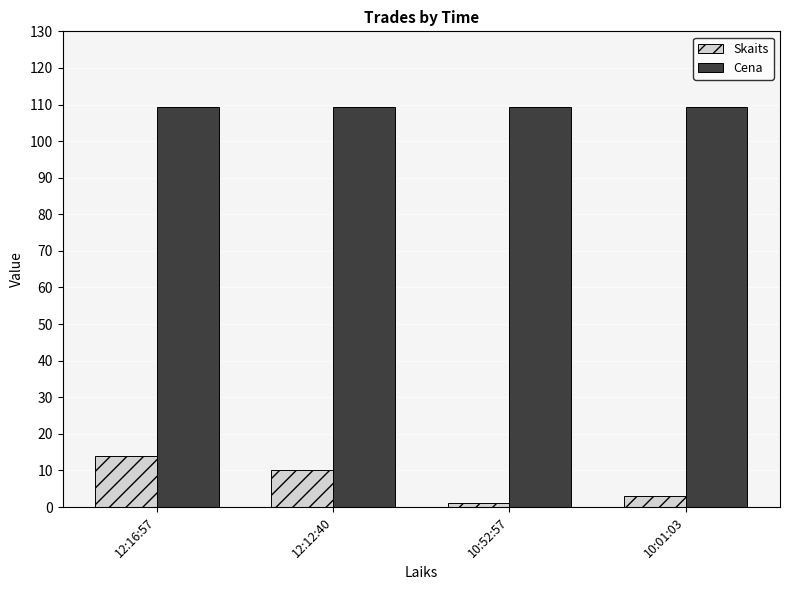

At which label does Skaits reach its peak?

12:16:57